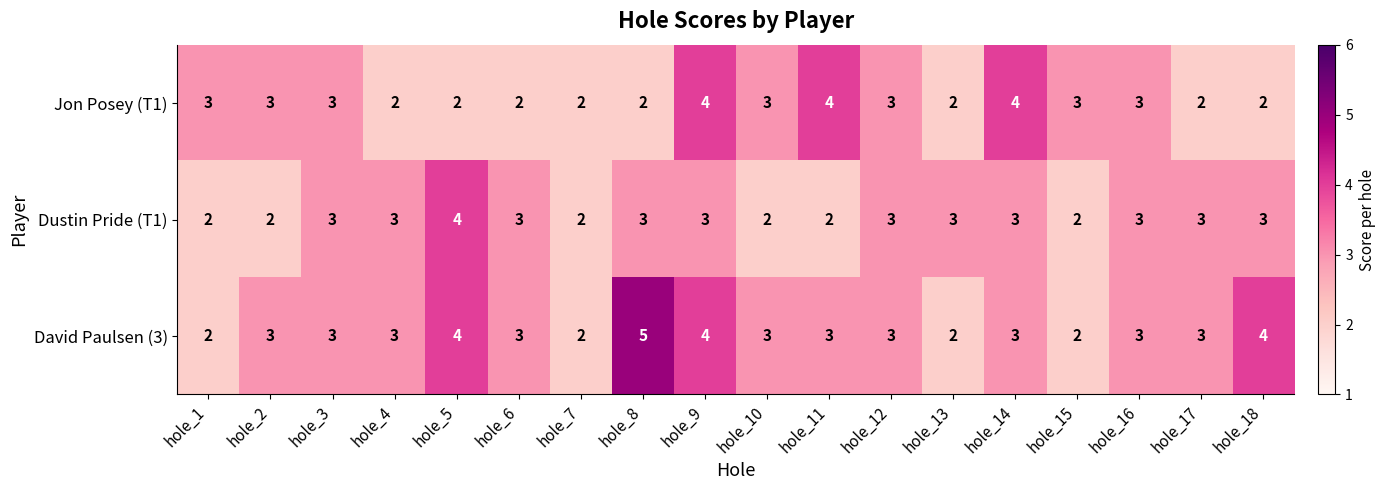

Count the Dustin Pride (T1) values in the range 2 to 3.

17